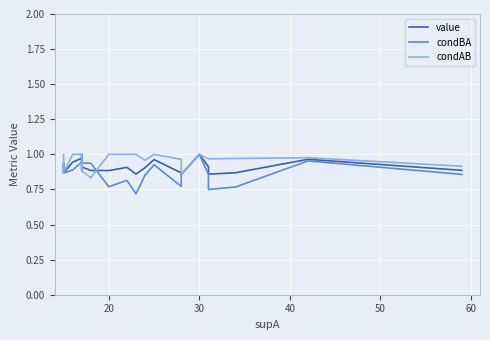

True or false: value has a value of 0.2 at 30.

False